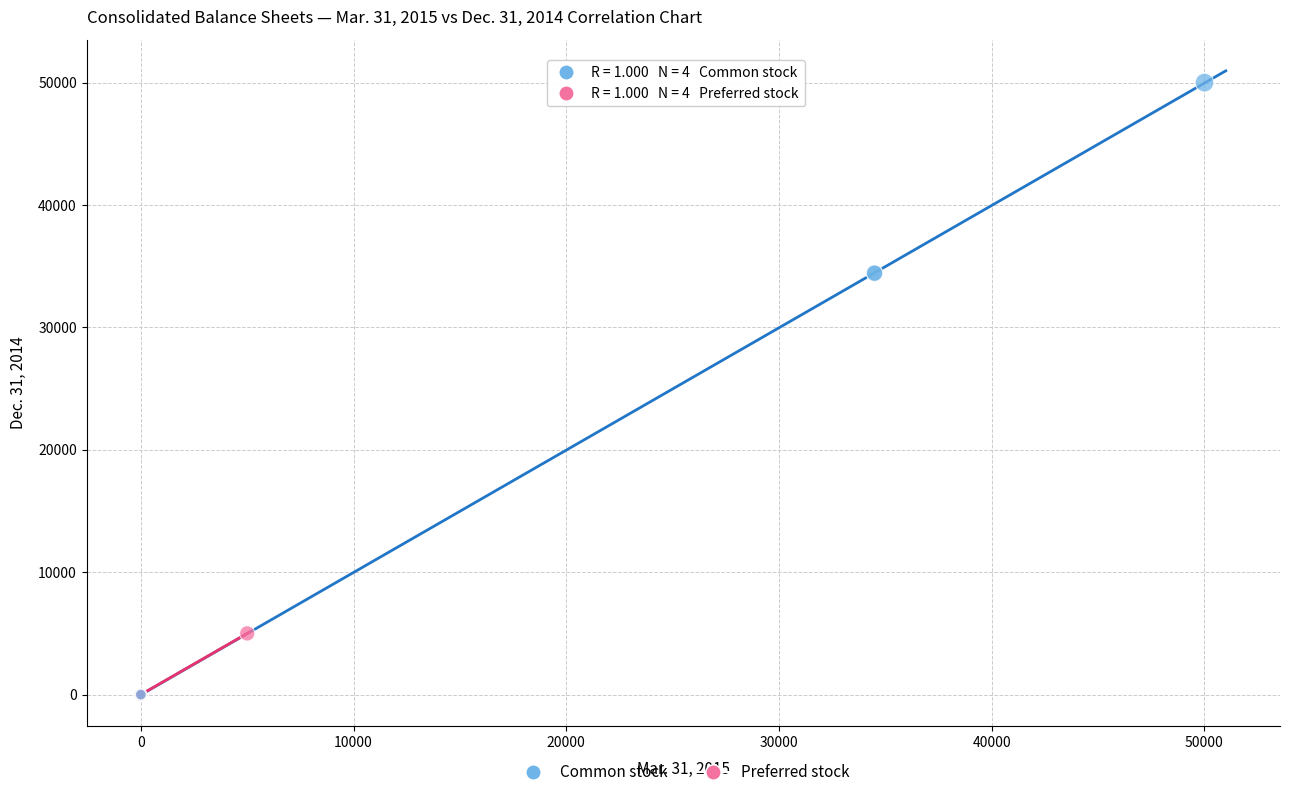

Which series has the widest spread of Y values?

Common stock